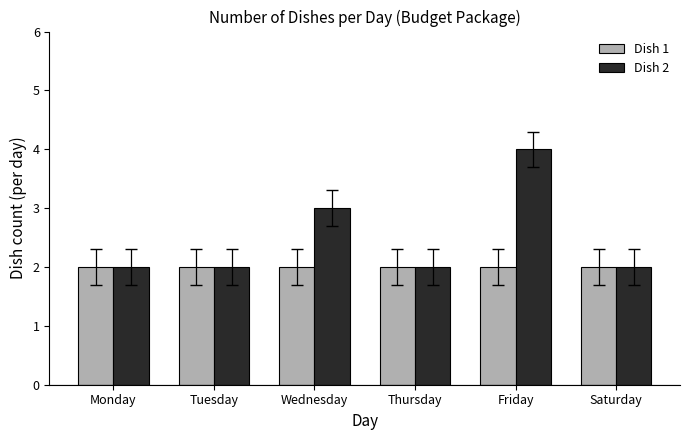

Are the bars horizontal?

No